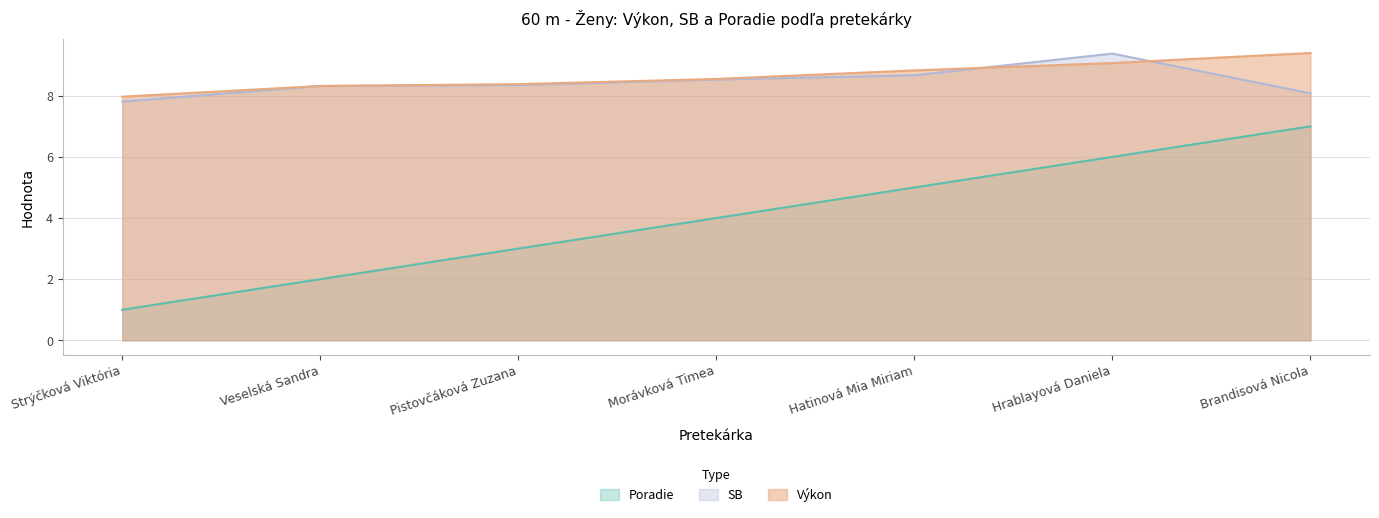

Reading right to left, extract all data points from this chart.

Poradie: 7.0	6.0	5.0	4.0	3.0	2.0	1.0
Výkon: 9.4	9.1	8.8	8.6	8.4	8.3	8.0
SB: 8.1	9.4	8.7	8.5	8.3	8.3	7.8